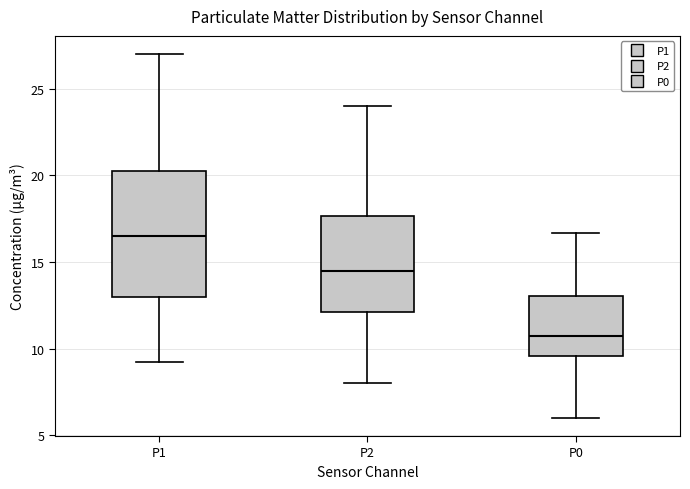

Reading left to right, transcribe this box plot: for each box, give where its median line is, the range the box spans, and where its two whiskers end, as read against the y-axis. The values are not printed on the chart, so give them approximately, as read against the axis.

P1: median 16.5, box 13.0 to 20.5, whiskers 9.5 to 27.0
P2: median 14.5, box 12.0 to 17.5, whiskers 8.0 to 24.0
P0: median 11.0, box 9.5 to 13.0, whiskers 6.0 to 16.5